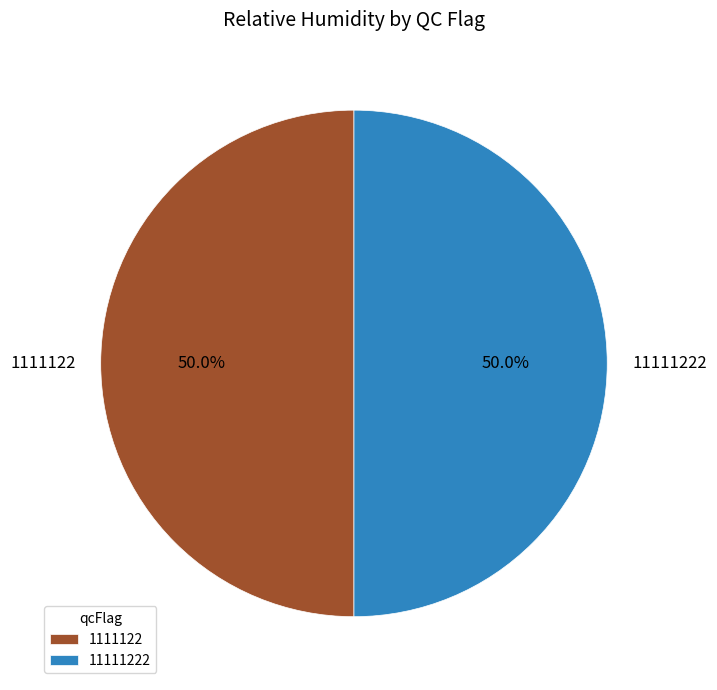

To the nearest percent, what portion does 11111222 represent?

50%